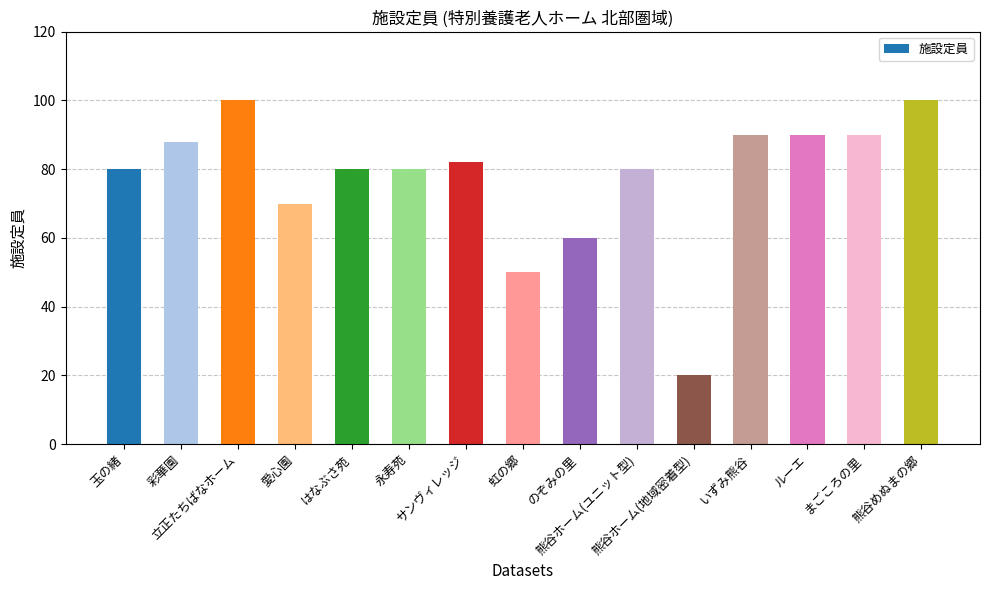

What is the value of the 4th bar from the left?

70